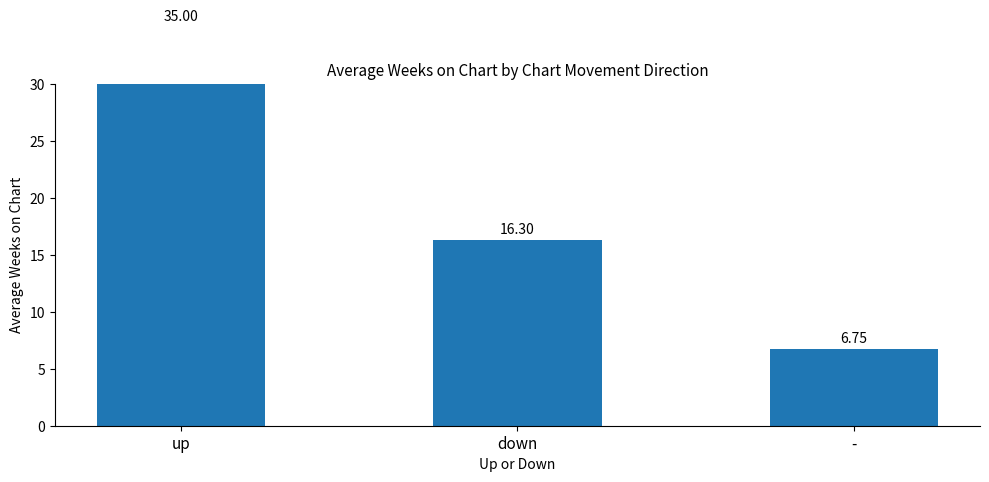

What is the label of the 1st bar from the right?

-